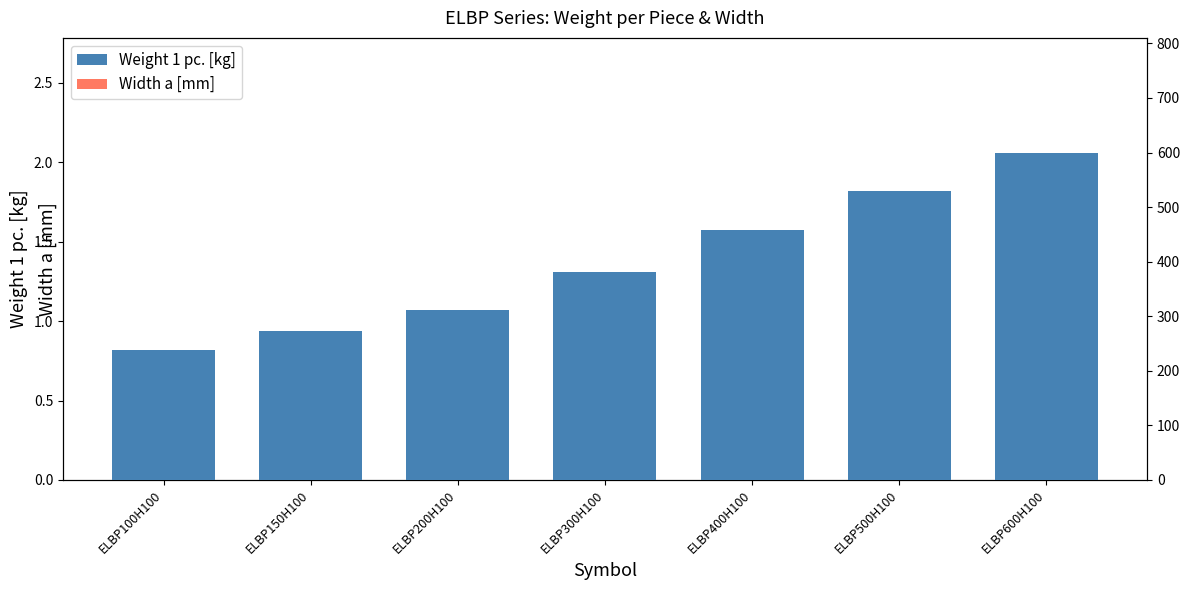

How many data points in Weight 1 pc. [kg] are above 1?

5